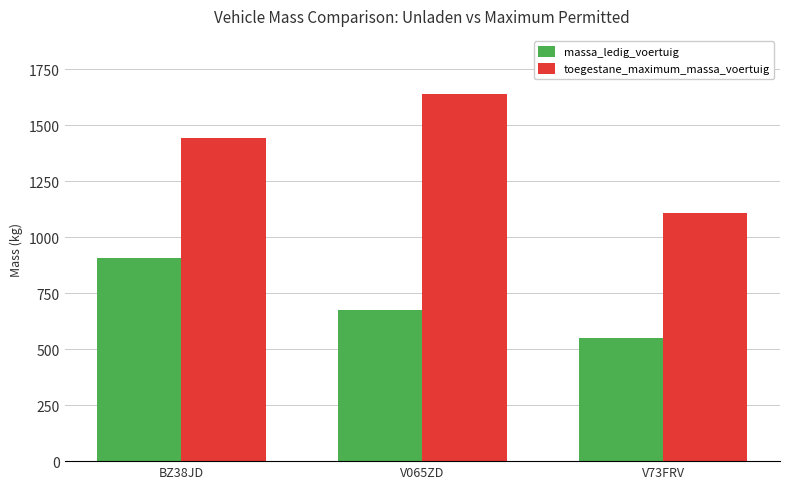

How many massa_ledig_voertuig values are between 550 and 906?

3